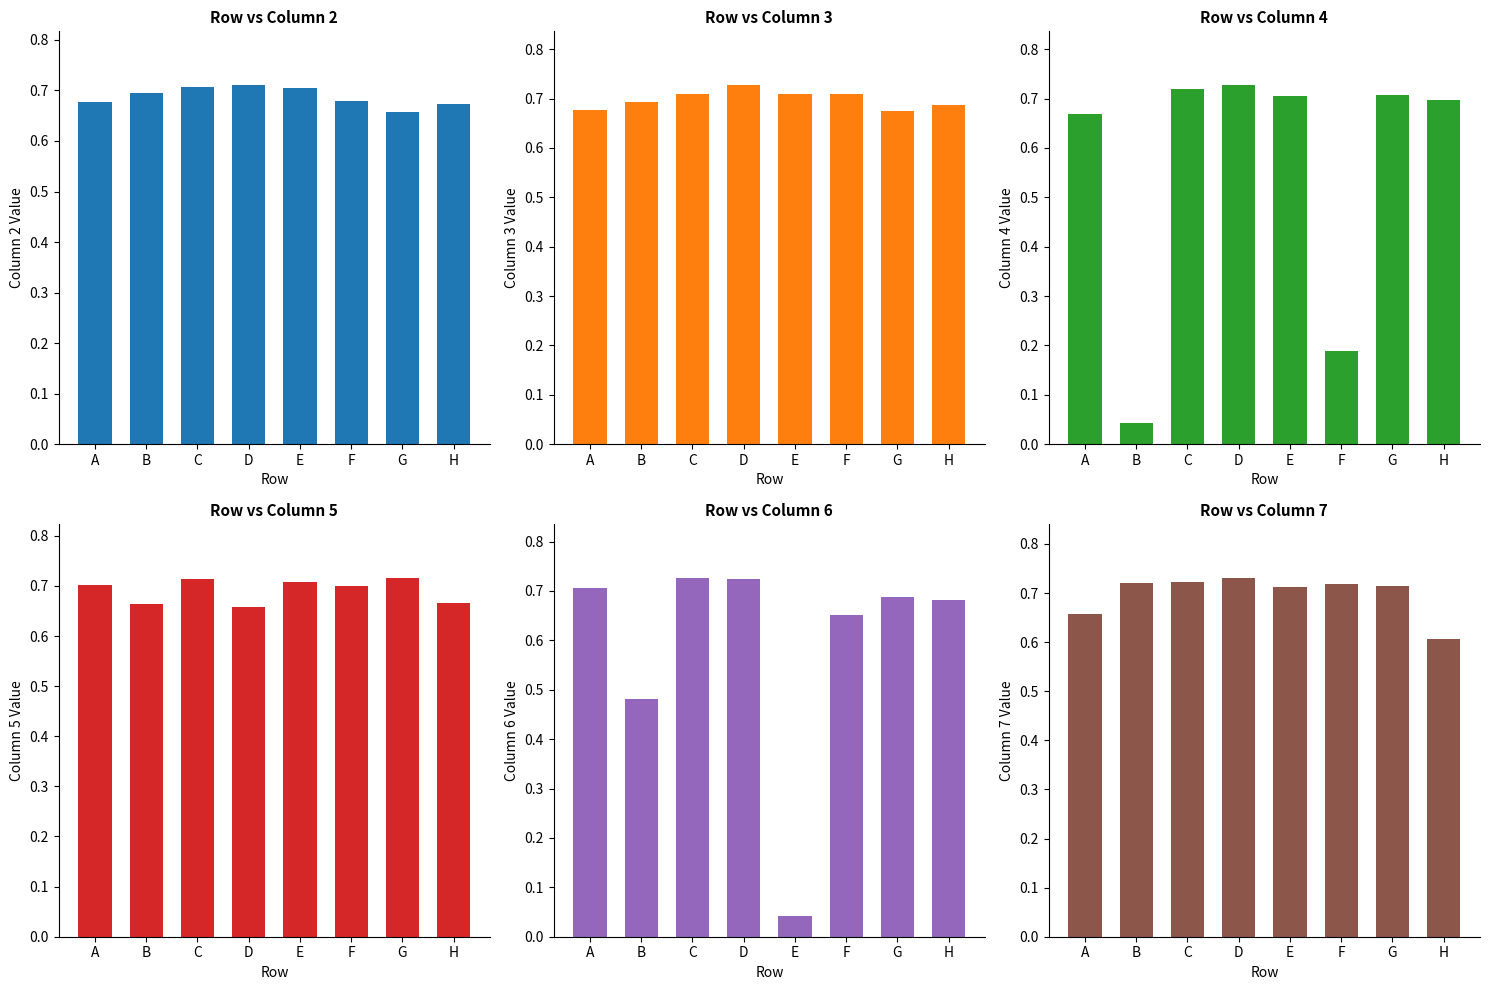

Is the value of Series 2 at H greater than the value of Series 5 at B?

Yes